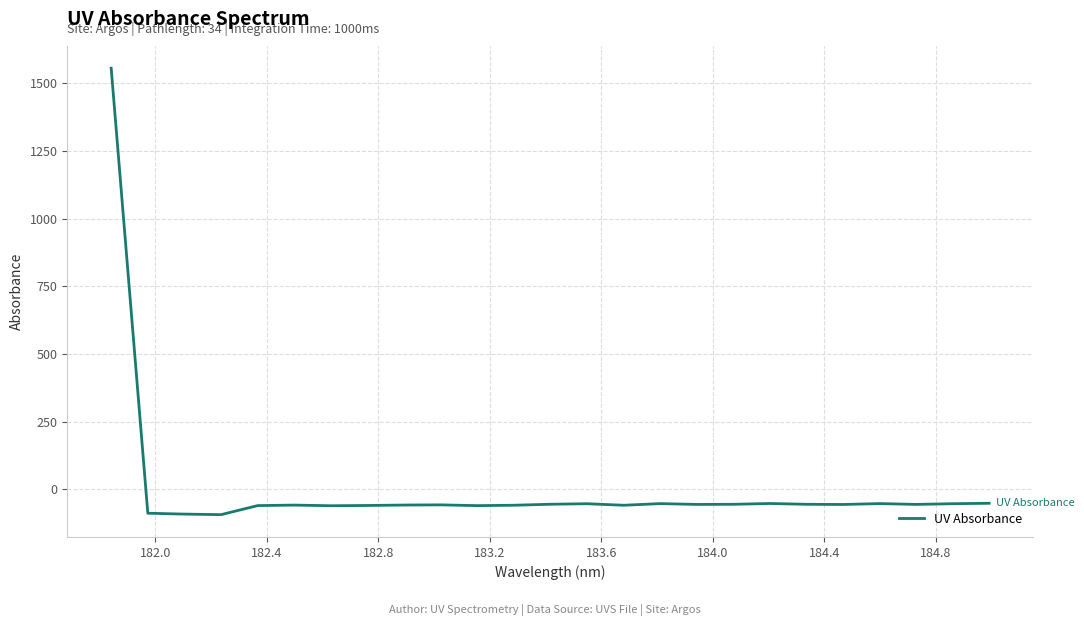

What is the smallest value displayed?

-94.0